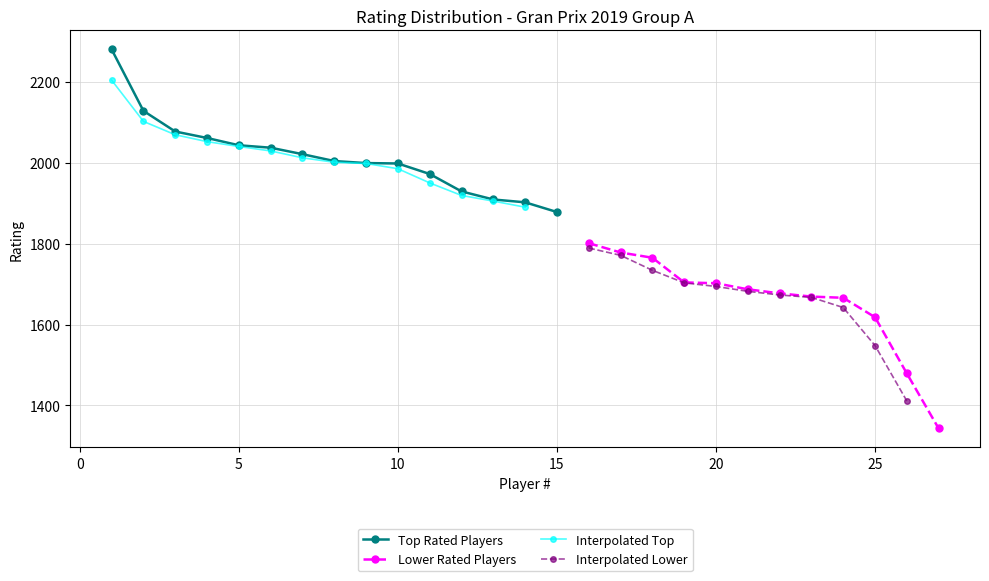

What is the lowest value of the Top Rated Players series?

1878